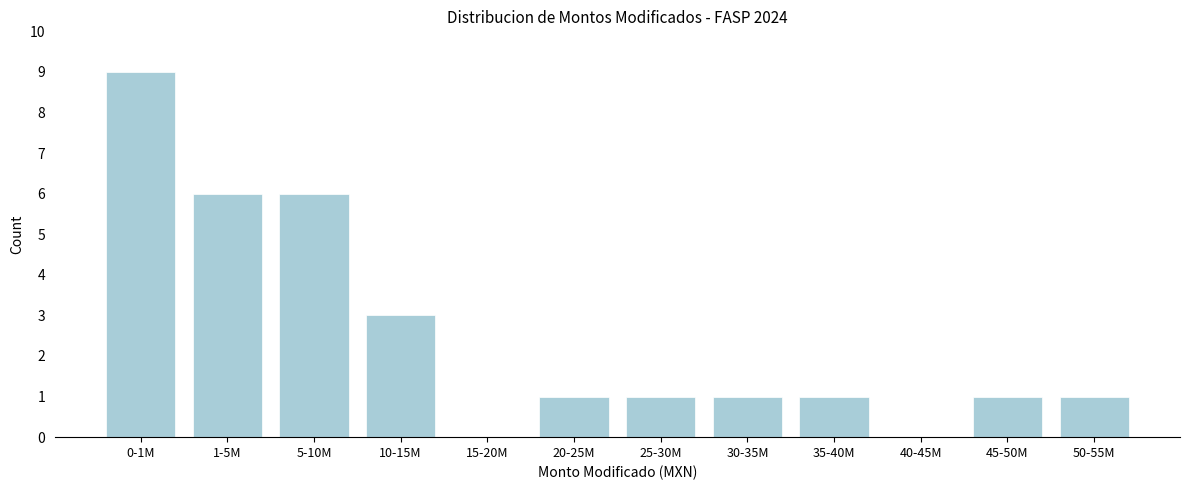

Reading left to right, what are all the values shown in this chart?

0-1M=9	1-5M=6	5-10M=6	10-15M=3	15-20M=0	20-25M=1	25-30M=1	30-35M=1	35-40M=1	40-45M=0	45-50M=1	50-55M=1